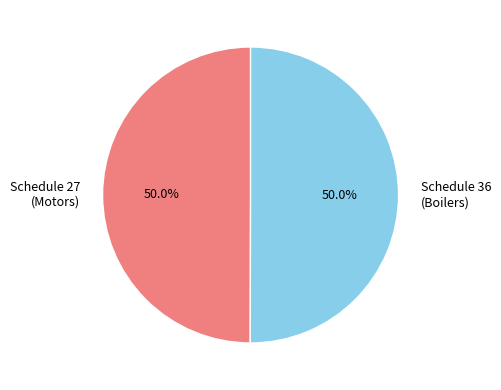

Is the sum of Schedule 27 (Motors) and Schedule 36 (Boilers) greater than half?

Yes